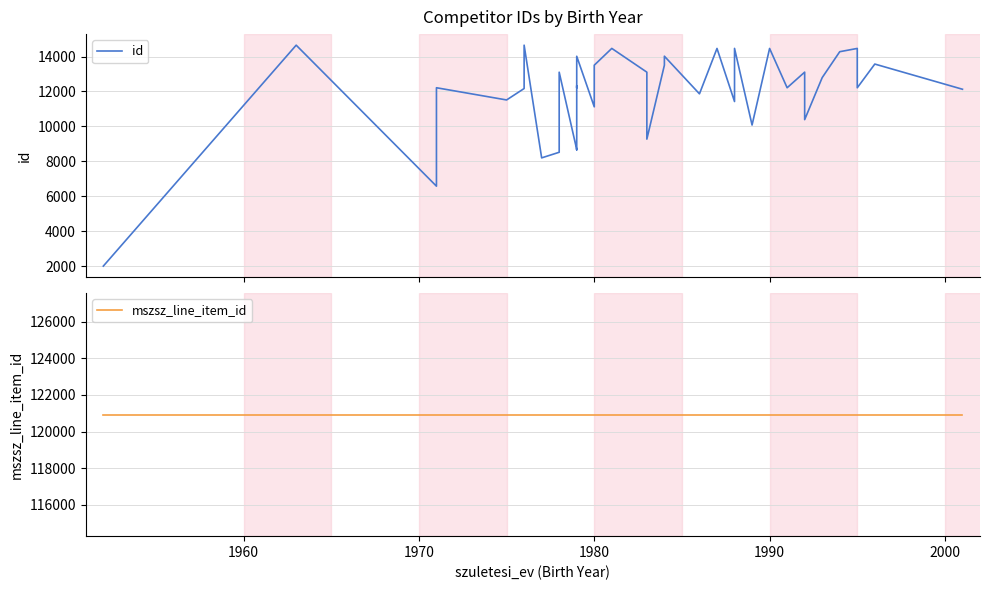

Does the chart display data point markers on the line(s)?

No